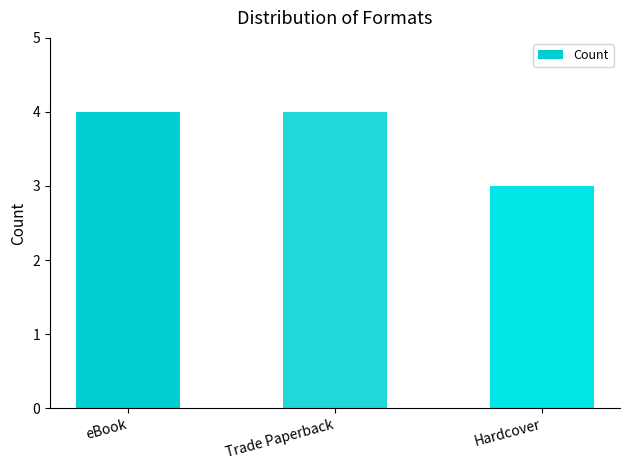

Which has a higher value, Hardcover or eBook?

eBook